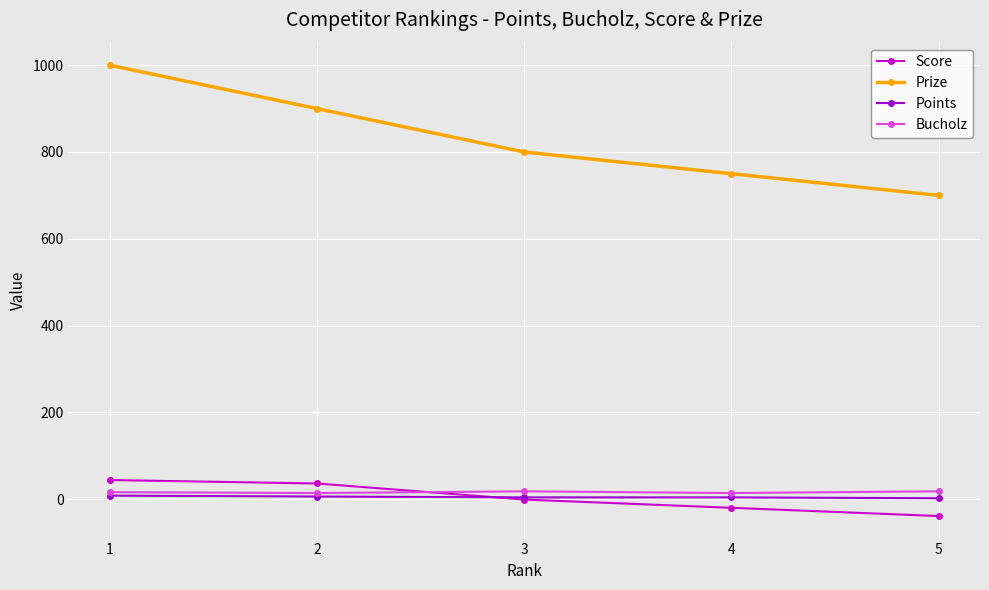

Is the value of Score at 3 greater than the value of Prize at 5?

No